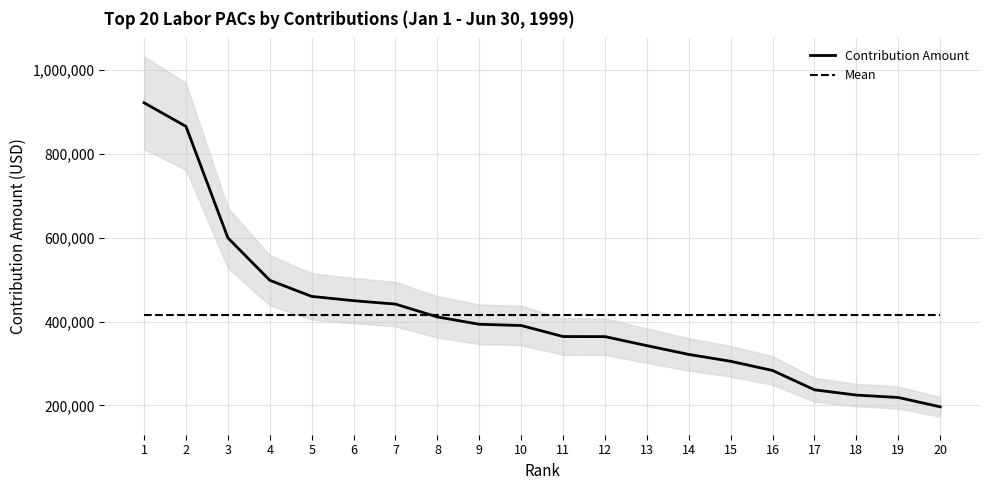

What is the greatest value displayed?

922108.0